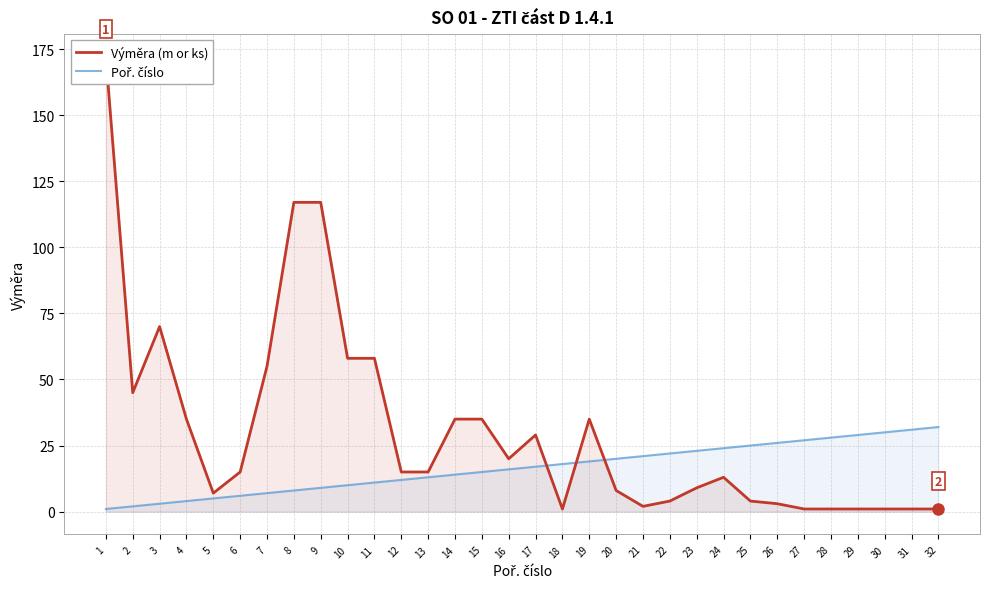

Rank the series at 27 from highest to lowest value.

Poř. číslo, Výměra (m or ks)